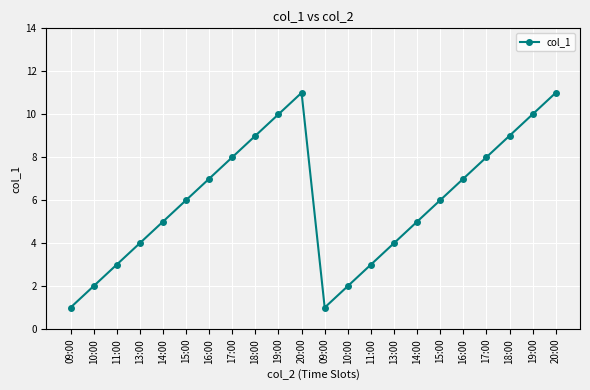

What is the label of the 2nd point from the right?

19:00